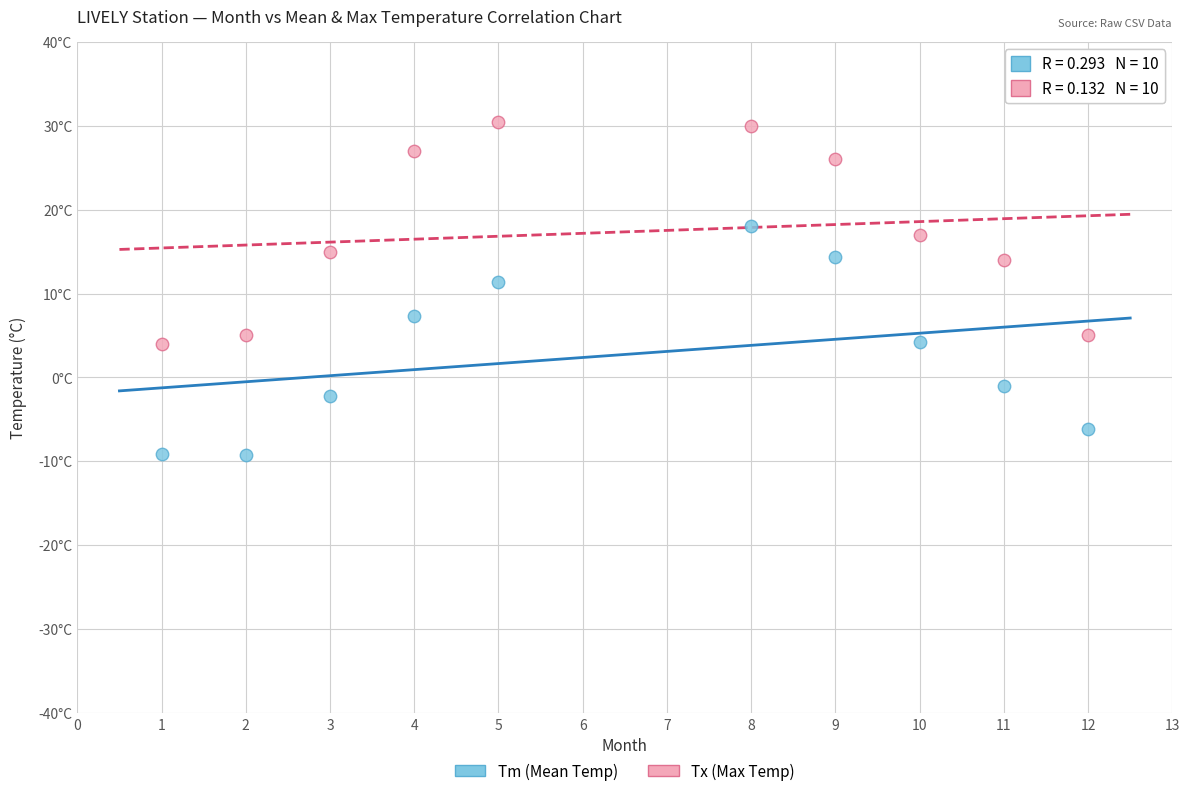

Which series has the widest spread of Y values?

Tm (Mean Temp)